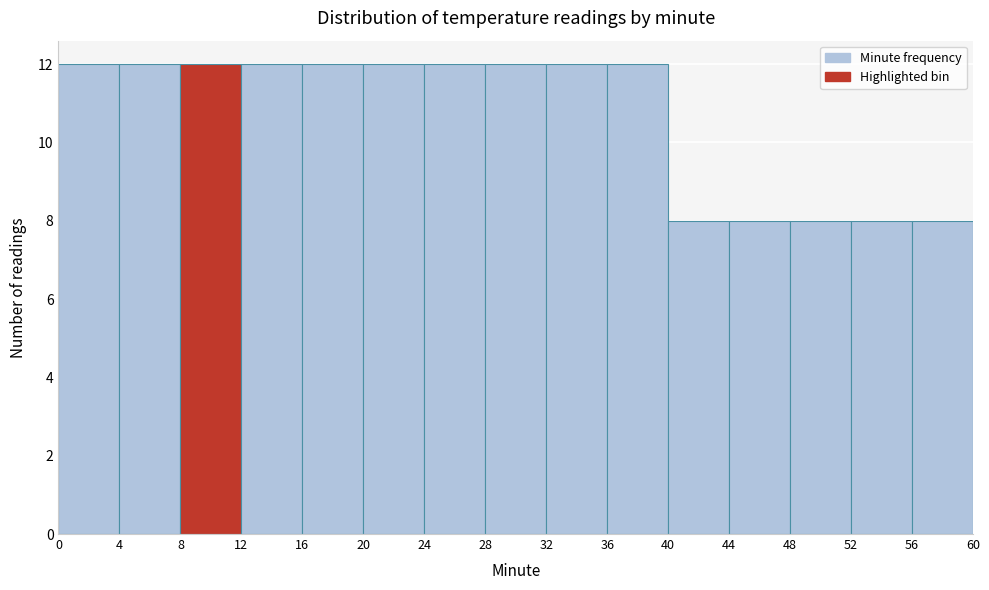

What is the height of the bar covering 56 to 60 on the x-axis? The values are not printed on the chart, so give them approximately, as read against the axis.

8